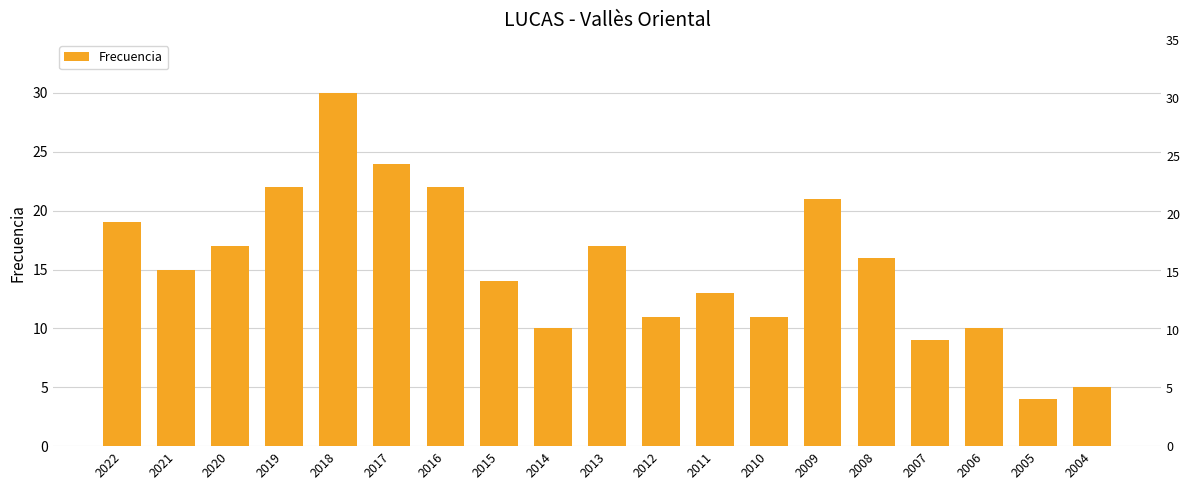

What is the change in value from 2022 to 2013?

-2